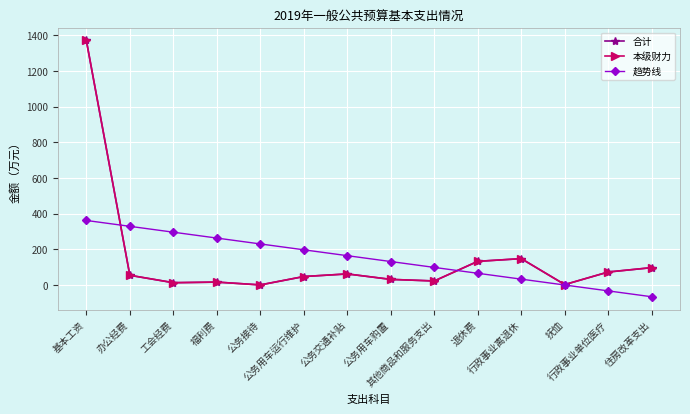

The 本级财力 series shows 13.4 at 工会经费. True or false?

True